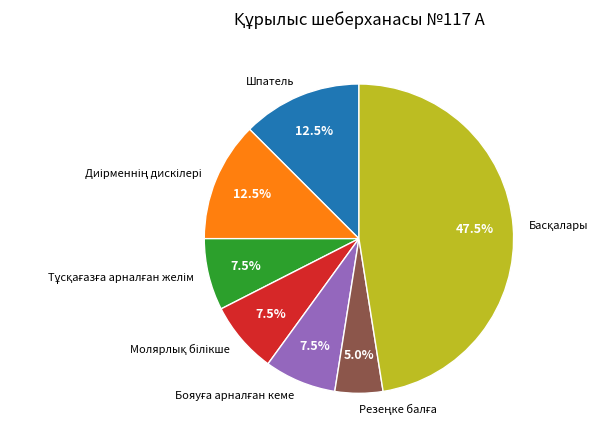

Is there a majority slice in this chart?

No